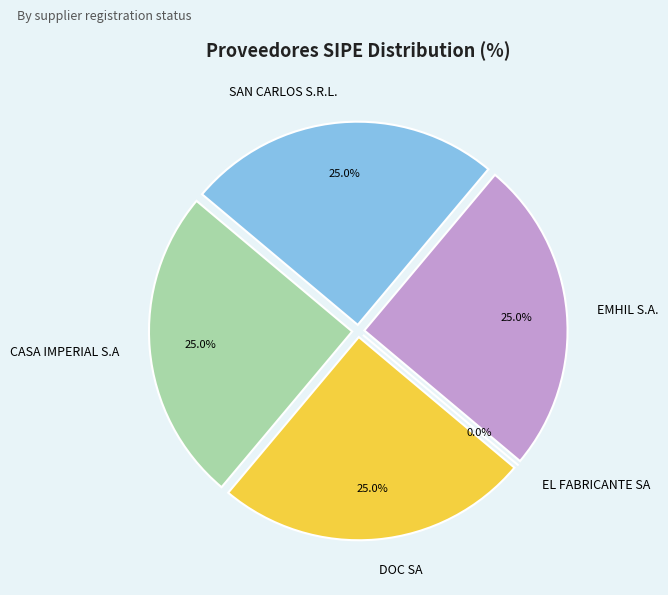

Rank the categories by value from highest to lowest.

CASA IMPERIAL S.A, DOC SA, EMHIL S.A., SAN CARLOS S.R.L., EL FABRICANTE SA